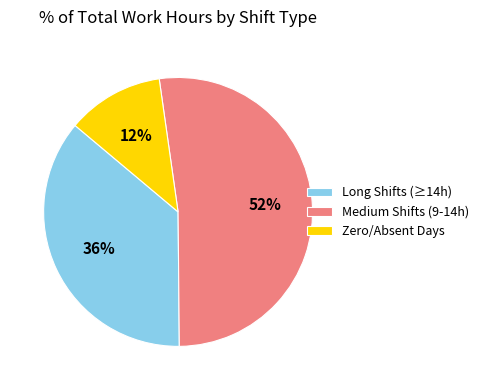

Between Zero/Absent Days and Medium Shifts (9-14h), which is larger?

Medium Shifts (9-14h)